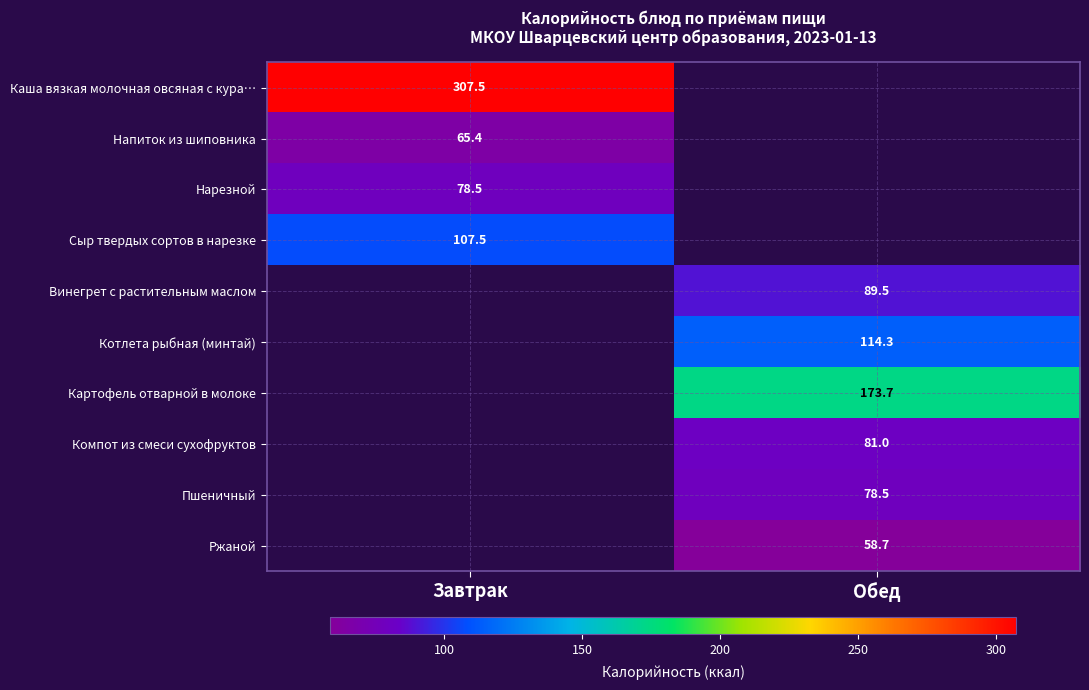

At how many categories does at least one series exceed 262?

1